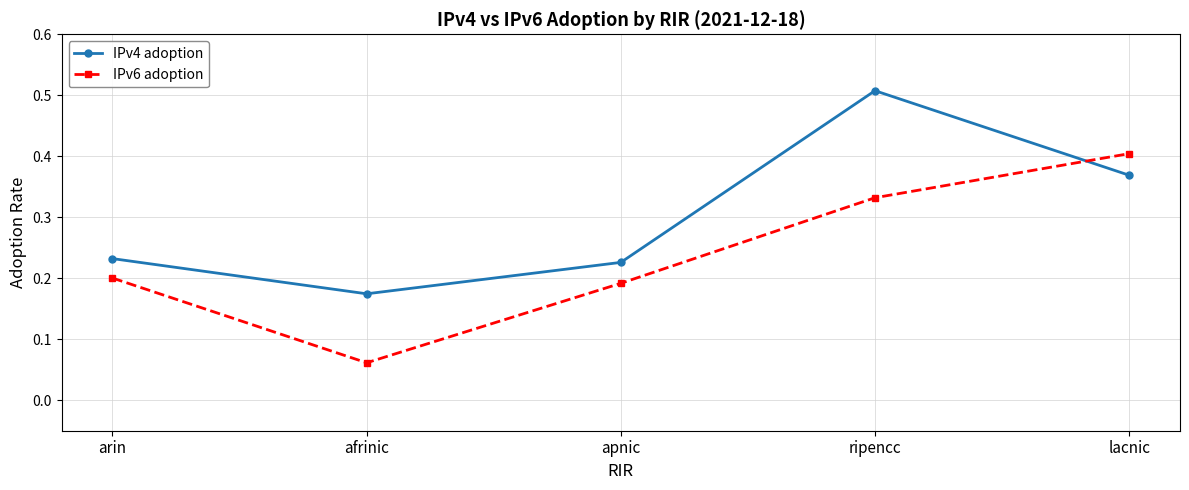

True or false: IPv6 adoption has more than 1 points higher than both neighbors.

False